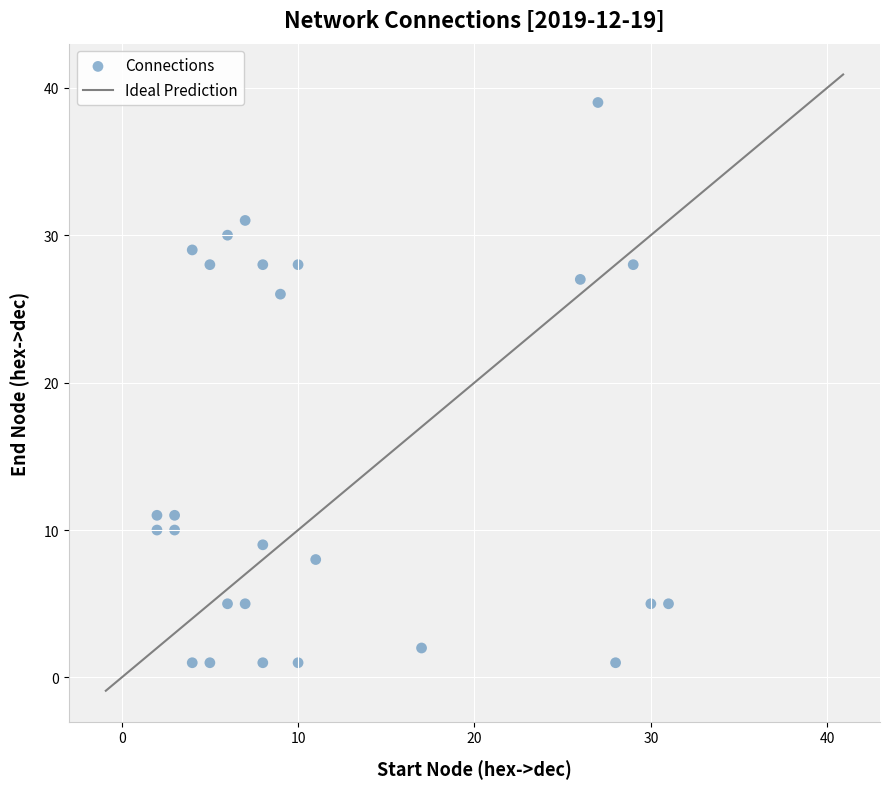

What is the range of Y values (max minus min)?

38